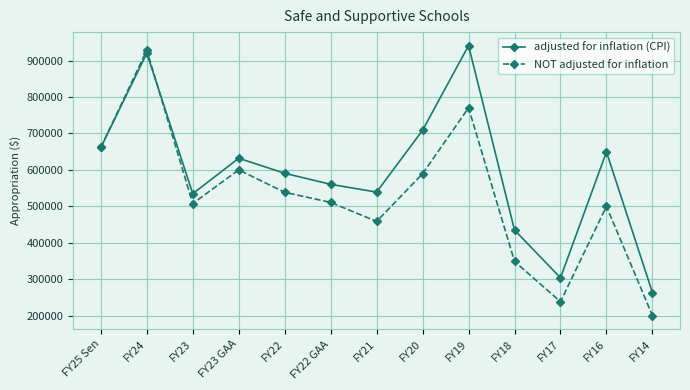

What is the approximate value of adjusted for inflation (CPI) at FY24, to the nearest 50?

920450